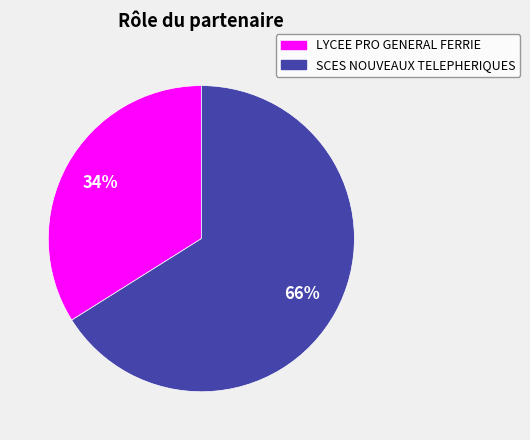

Is there any slice that represents more than half of the pie?

Yes